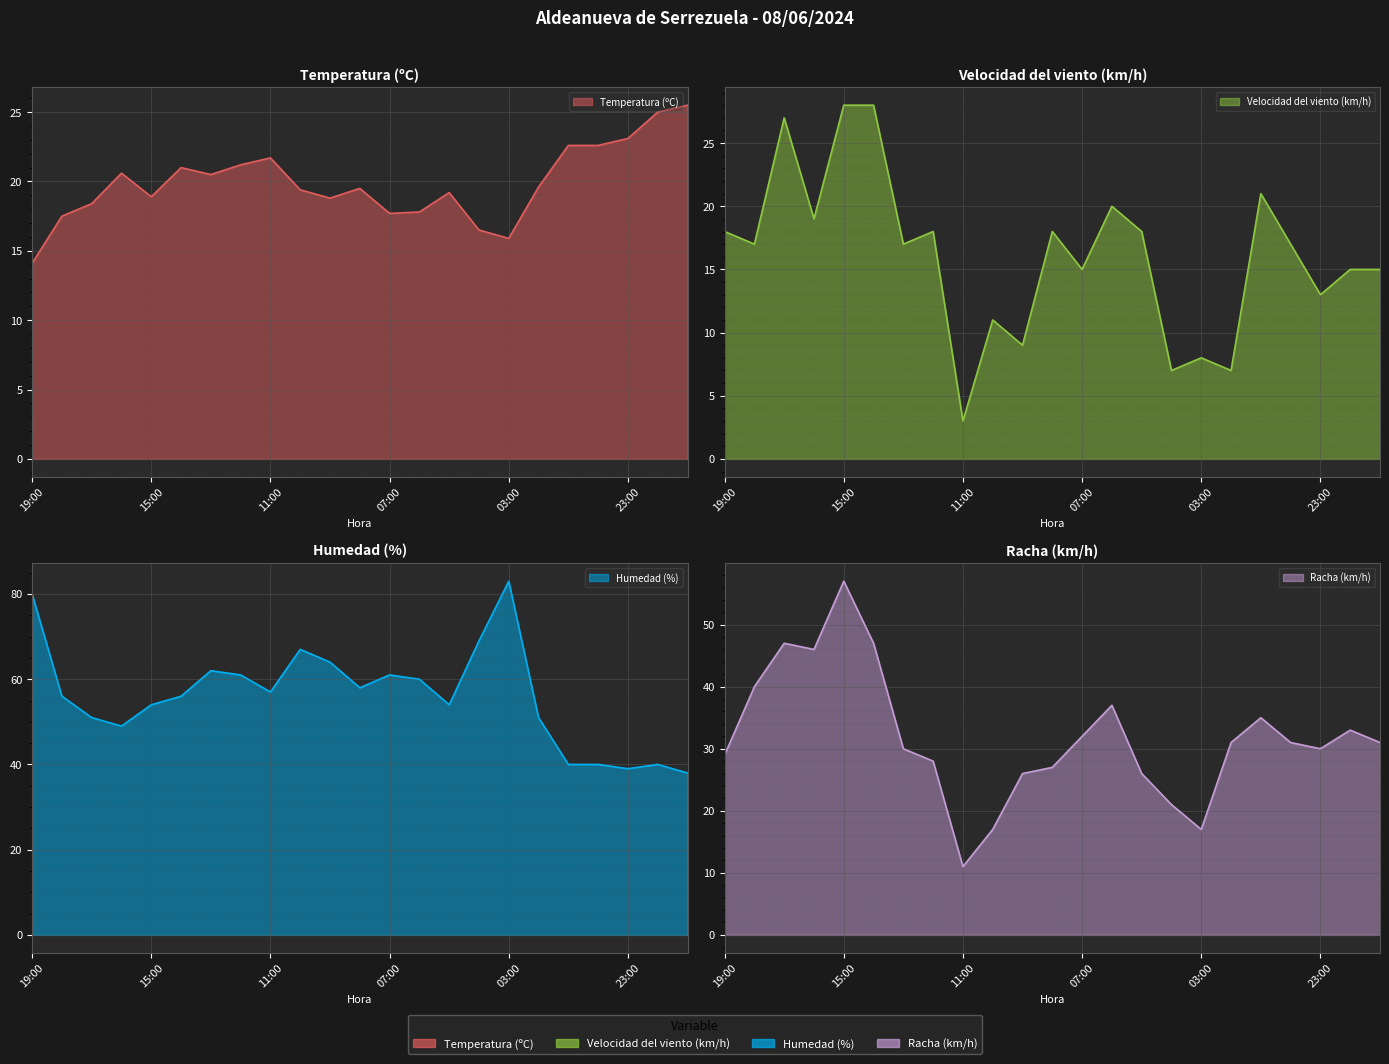

How many lines are shown in the chart?

4